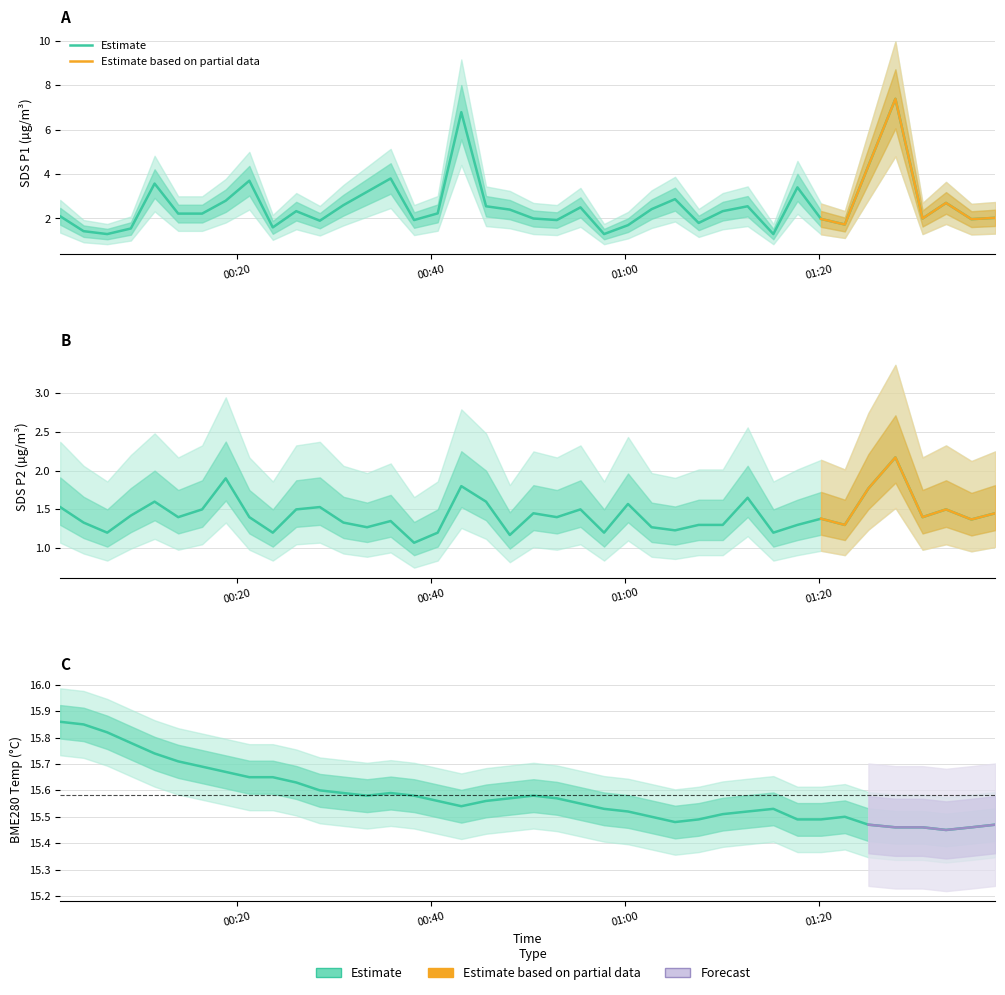

At which category does BME280_temperature reach its first local valley?

2023/08/07 00:33:22